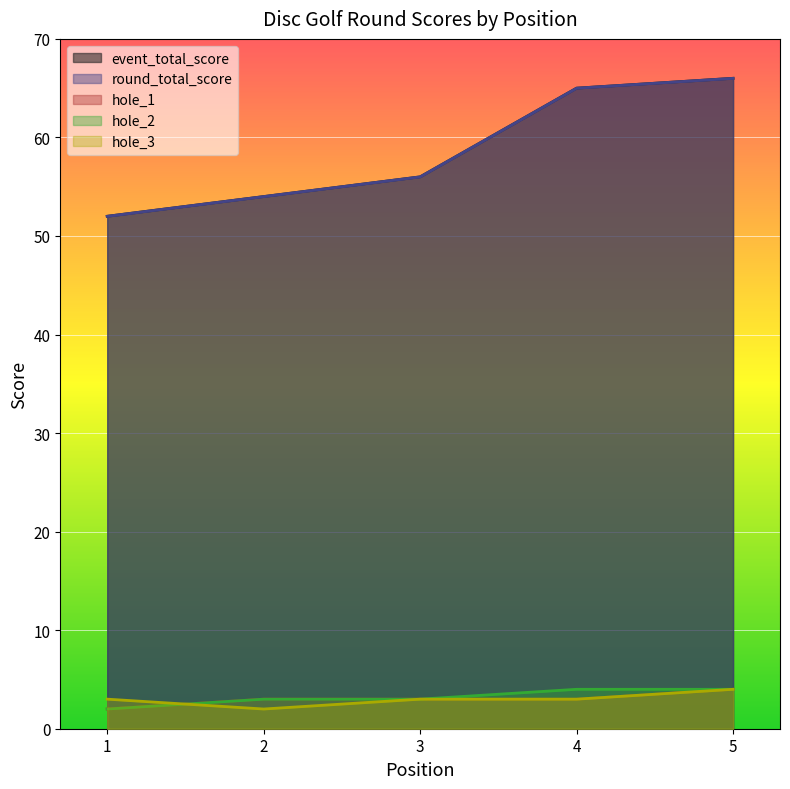

Read the hole_3 value at 2.

2